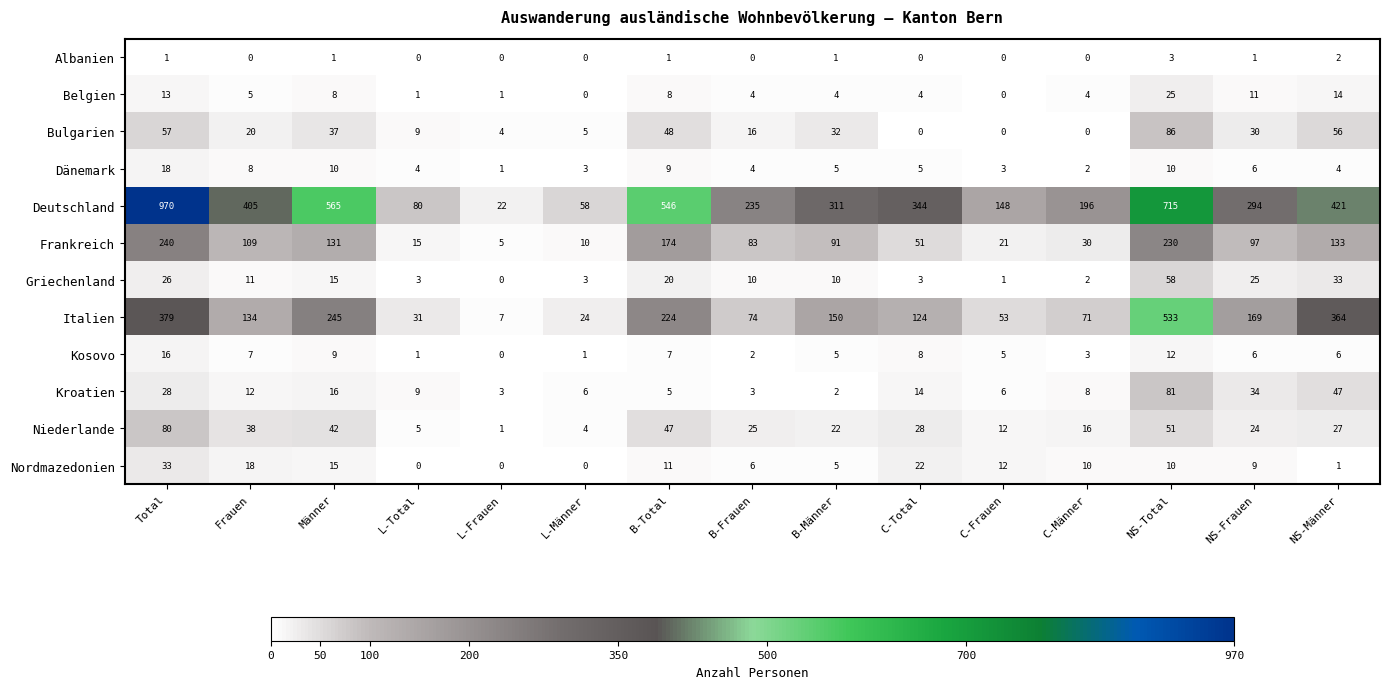

Which series has the largest total across all categories?

Deutschland